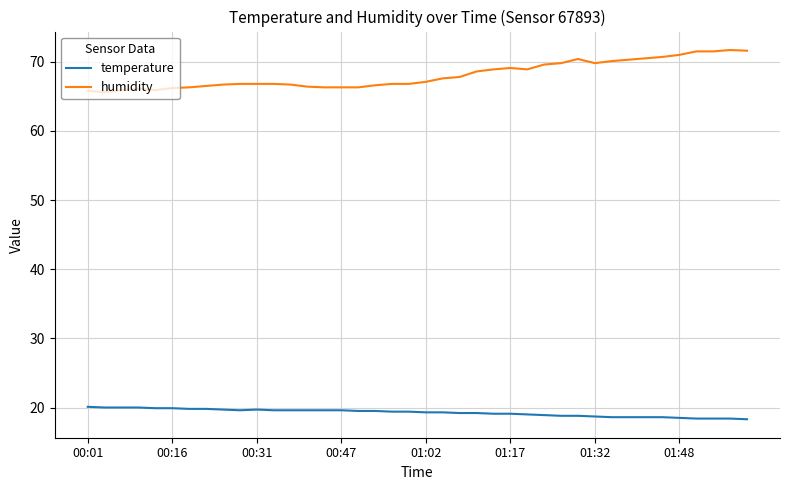

What is the minimum value for humidity?

65.6